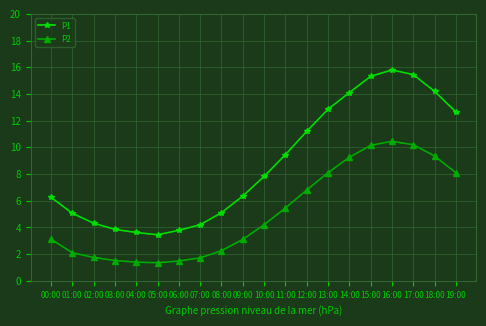

What is the value of the P2 point at the 13th from the left?

6.8